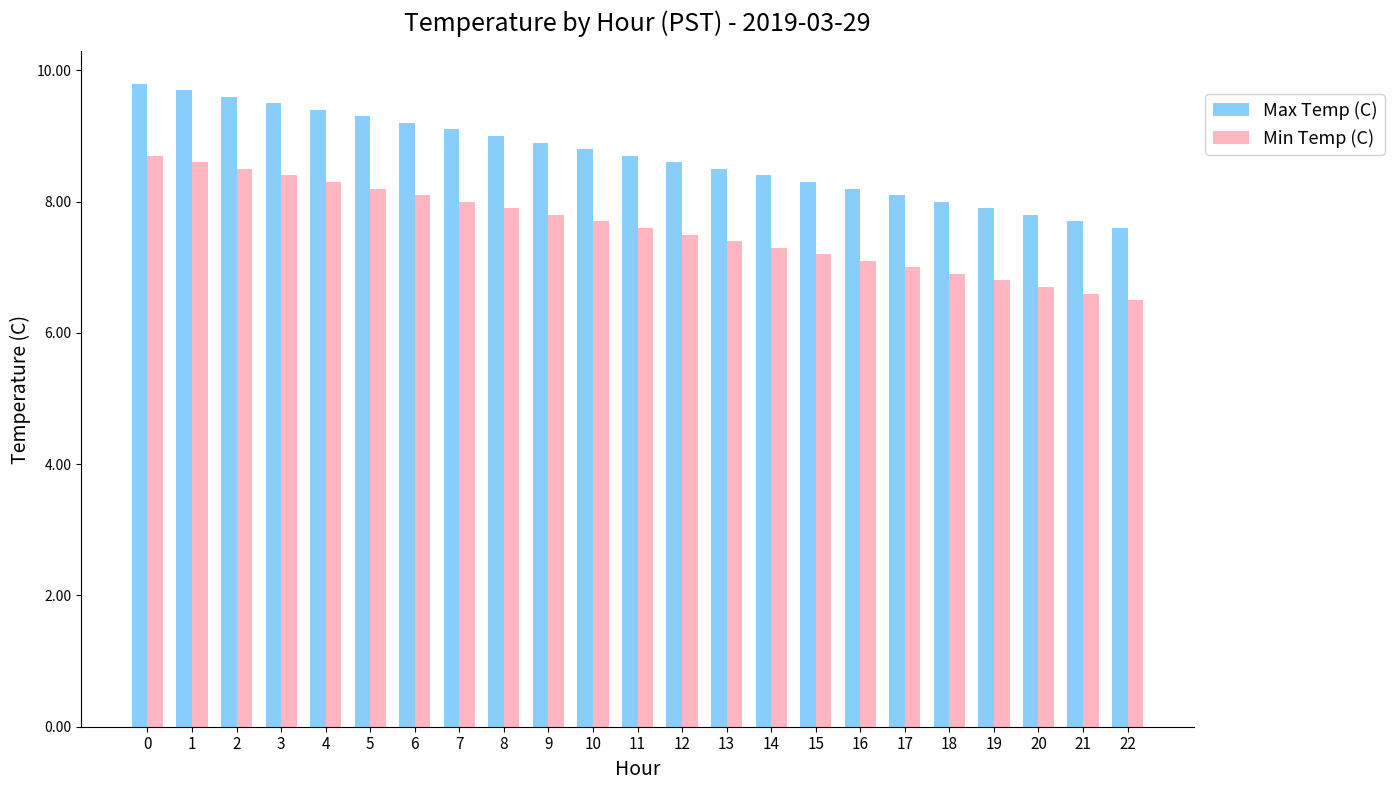

List the labels in order of Min Temp (C) value, largest first.

0, 1, 2, 3, 4, 5, 6, 7, 8, 9, 10, 11, 12, 13, 14, 15, 16, 17, 18, 19, 20, 21, 22